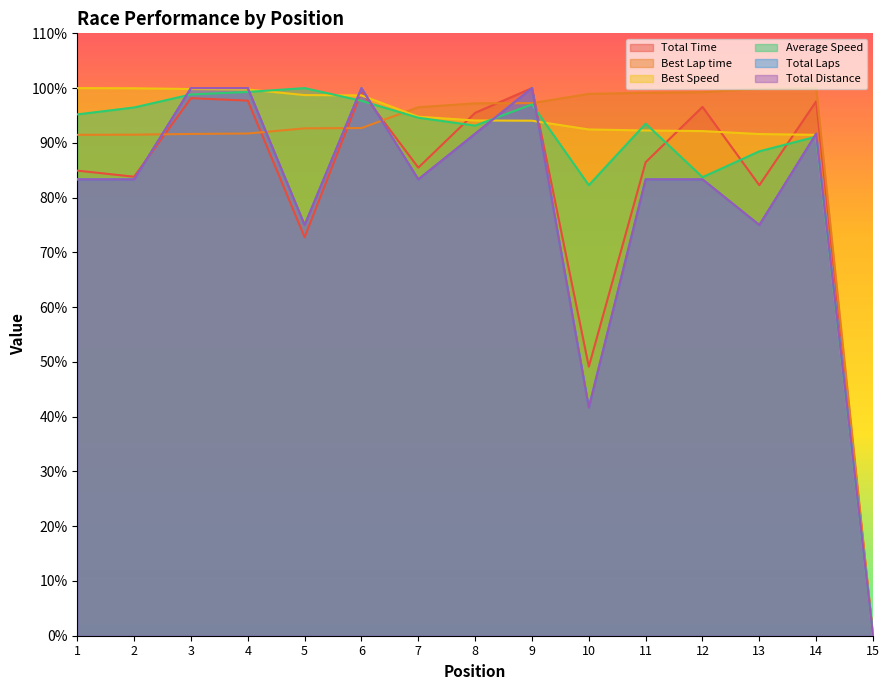

What is the sum of the Best Lap time values at 3 and 7?

188.1